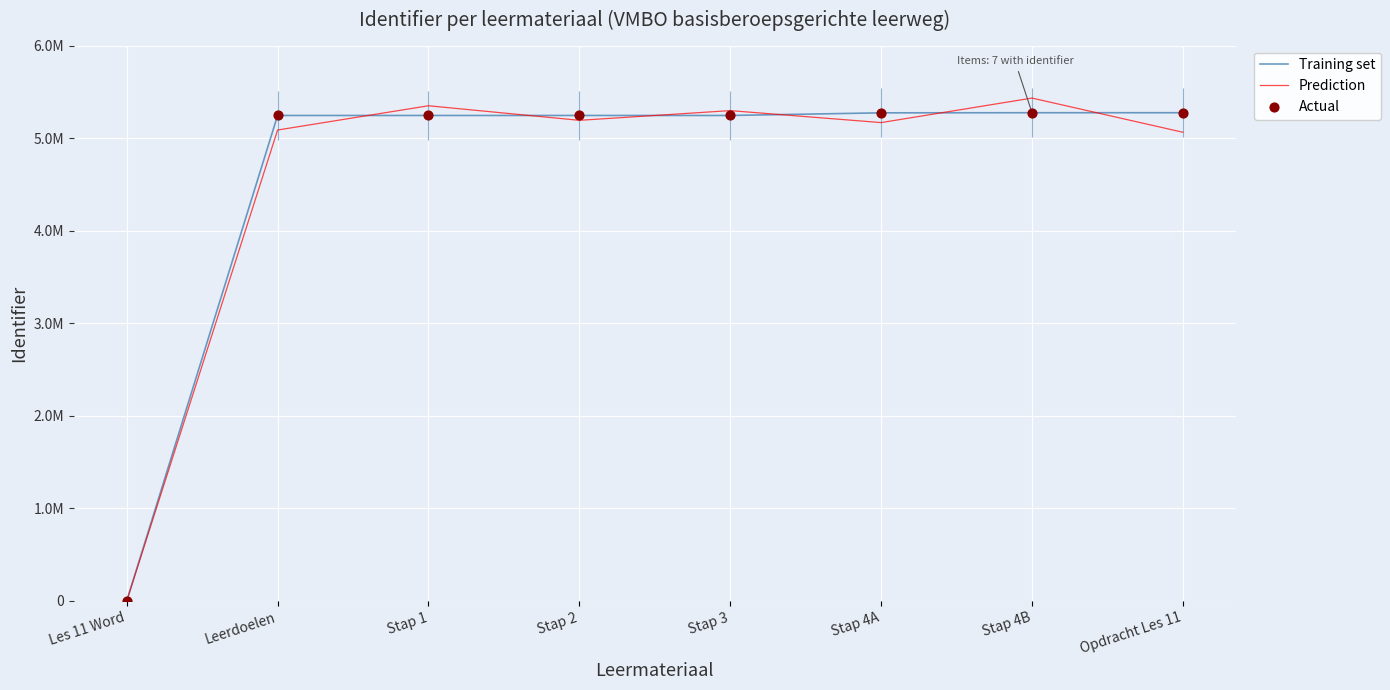

Which series reaches the minimum Y coordinate?

Training set